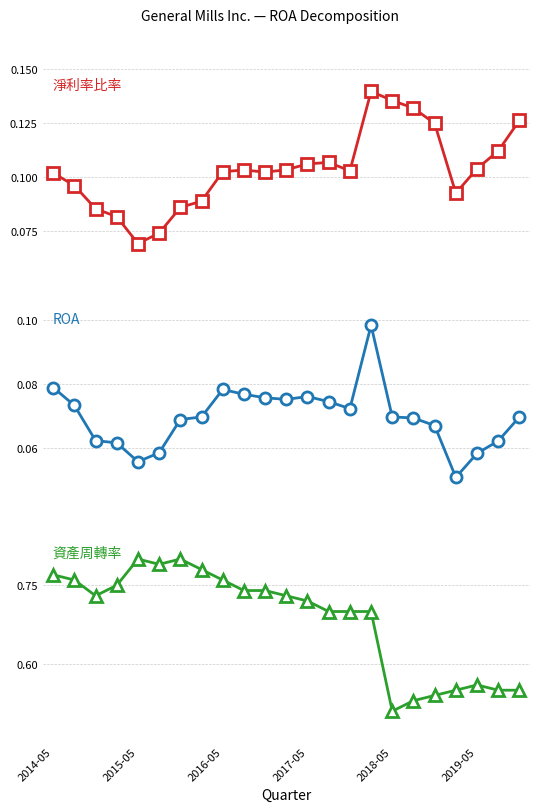

What is the label of the 1st point from the left?

2014-05